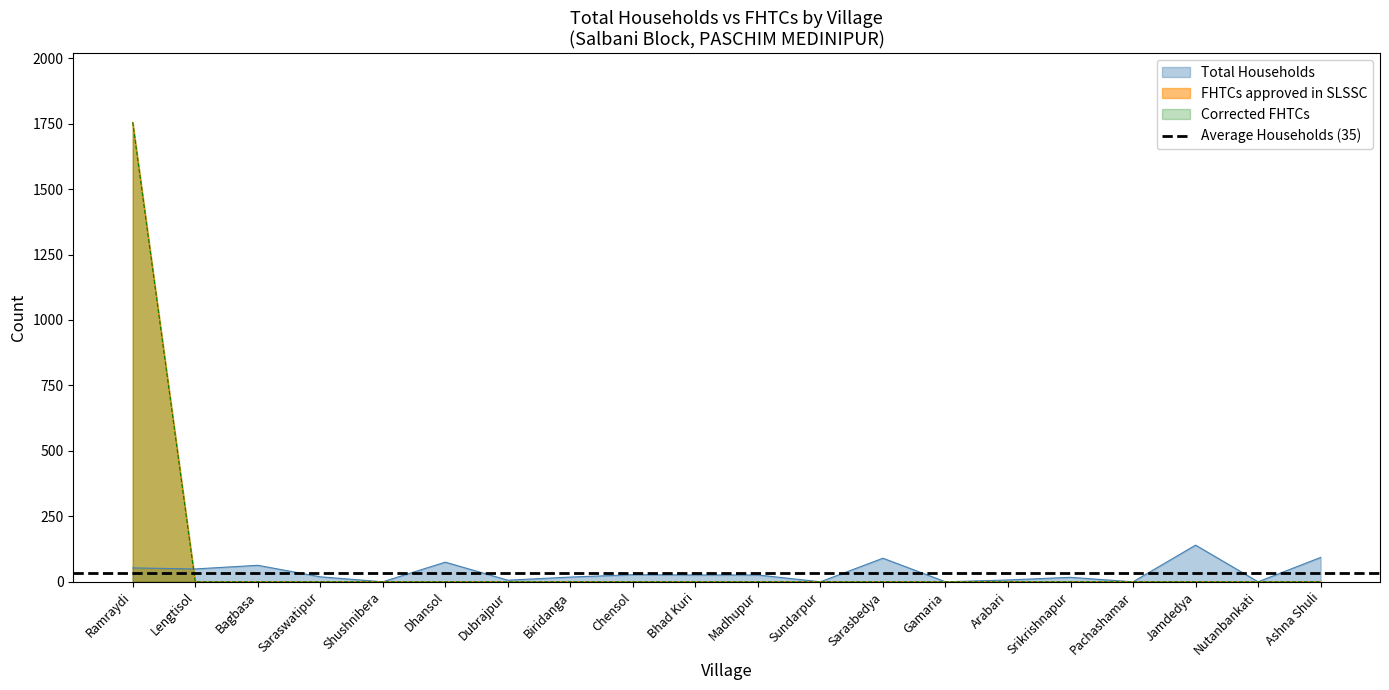

What is the average value of the Total Households series?

35